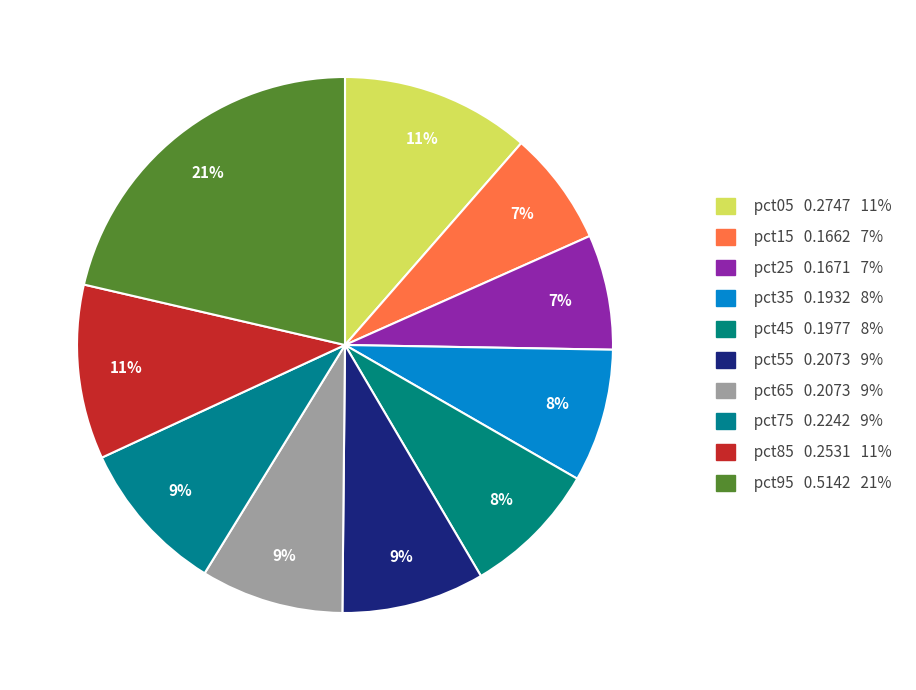

How many segments does this pie chart have?

10